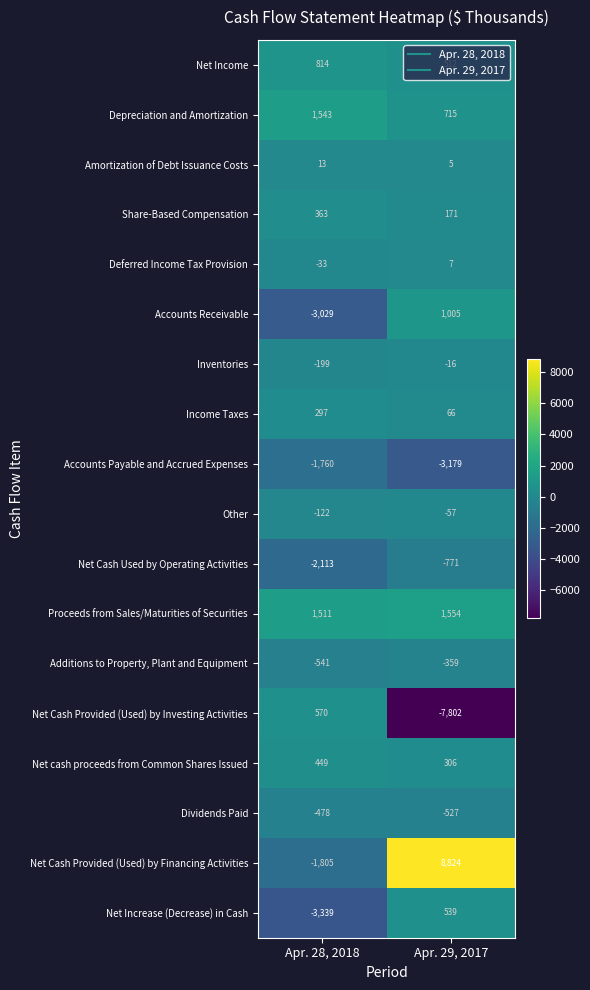

Which label corresponds to the smallest value in the chart?

Apr. 29, 2017